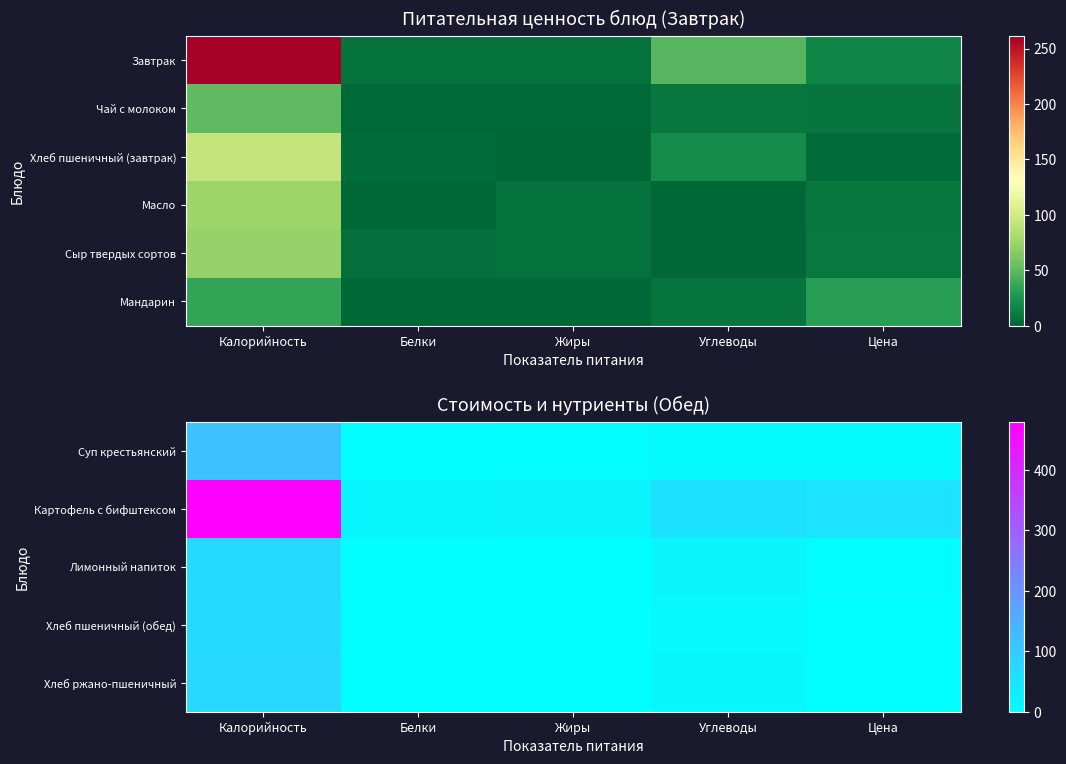

Which has a higher value, Жиры or Углеводы?

Углеводы